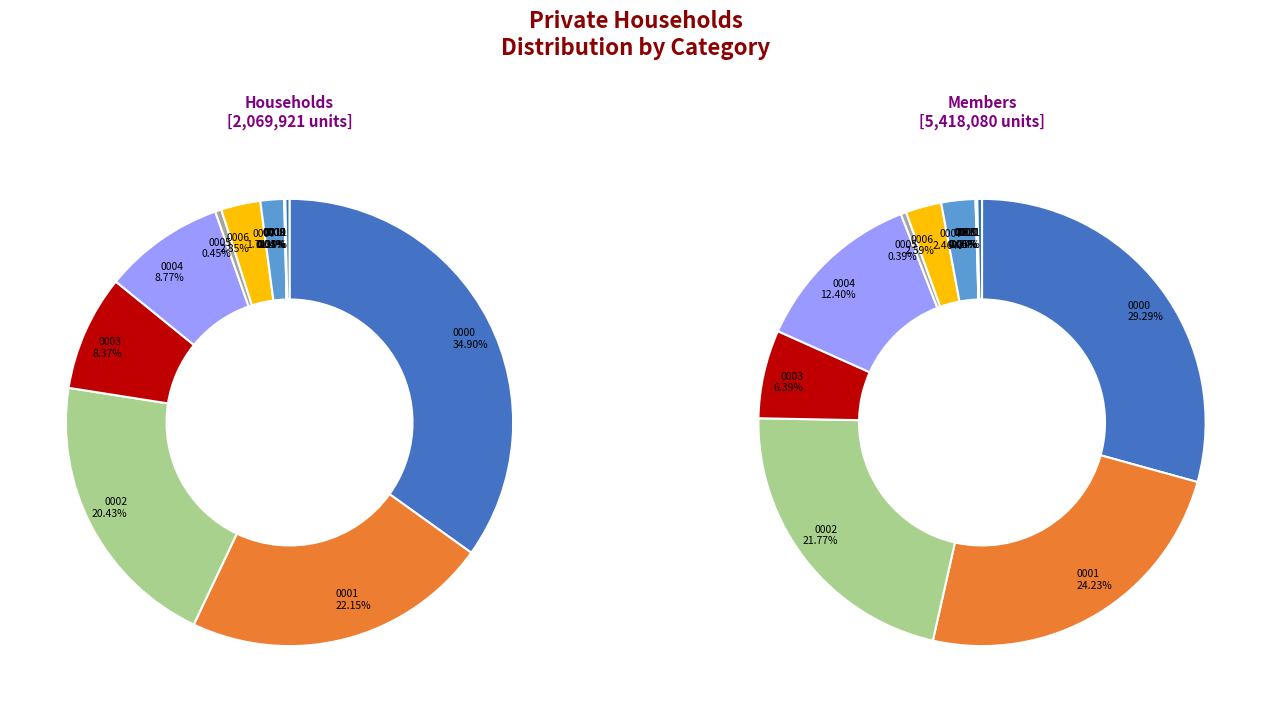

Which category has the biggest portion of the pie?

rui22A.0000